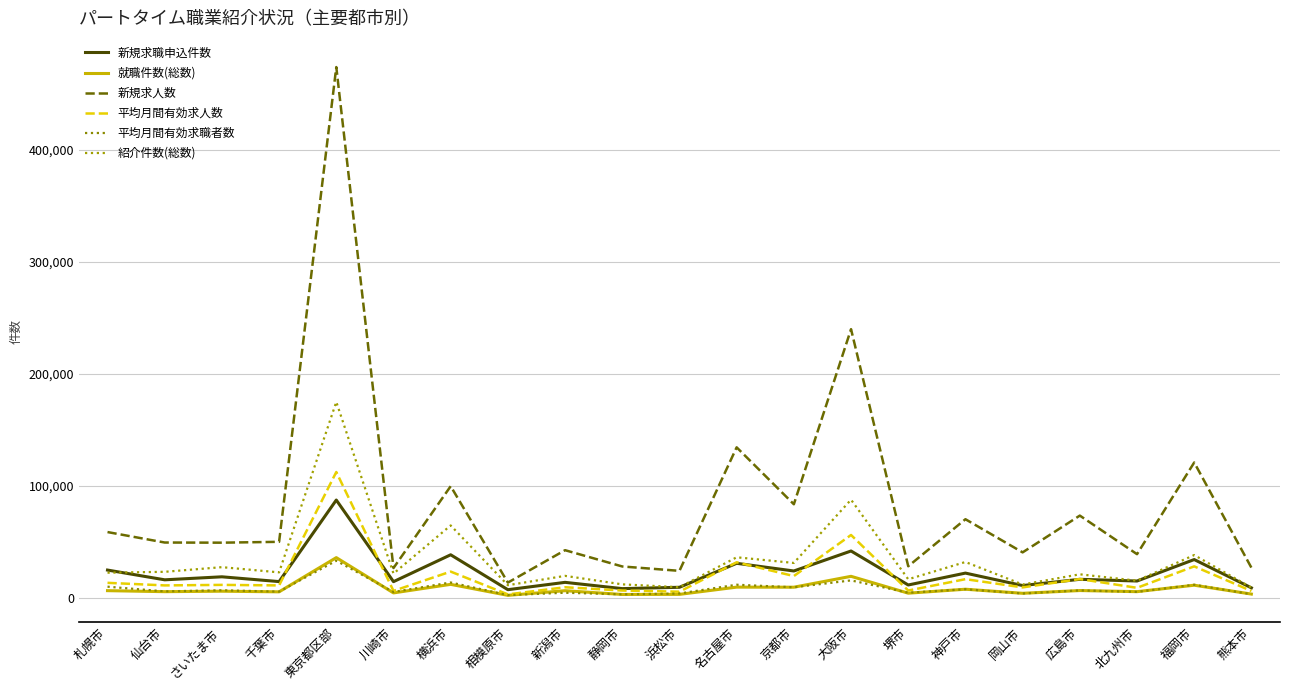

Between 新潟市 and 名古屋市, which series saw the biggest shift?

新規求人数